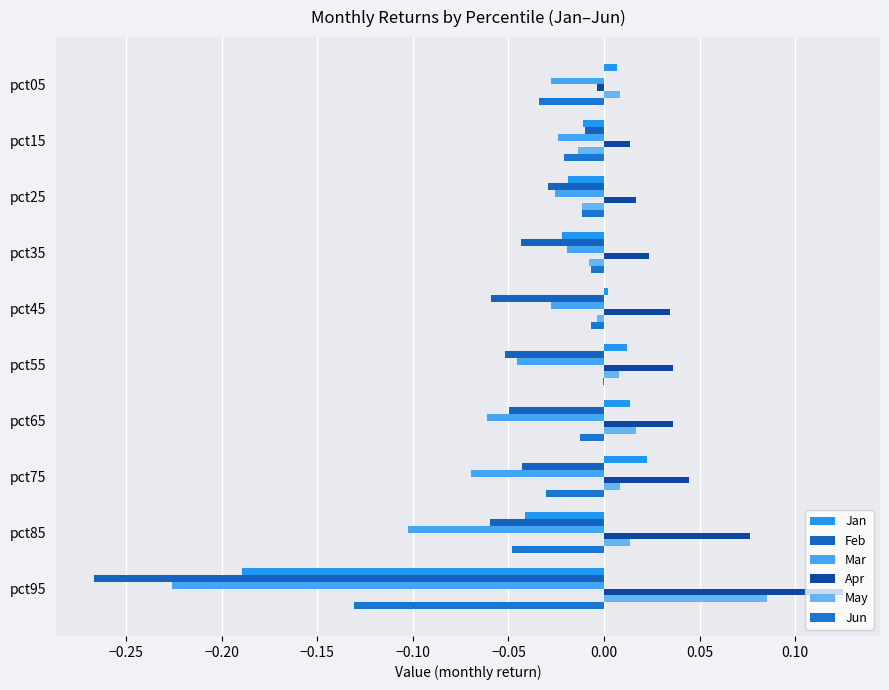

Count the number of categories in the chart.

10